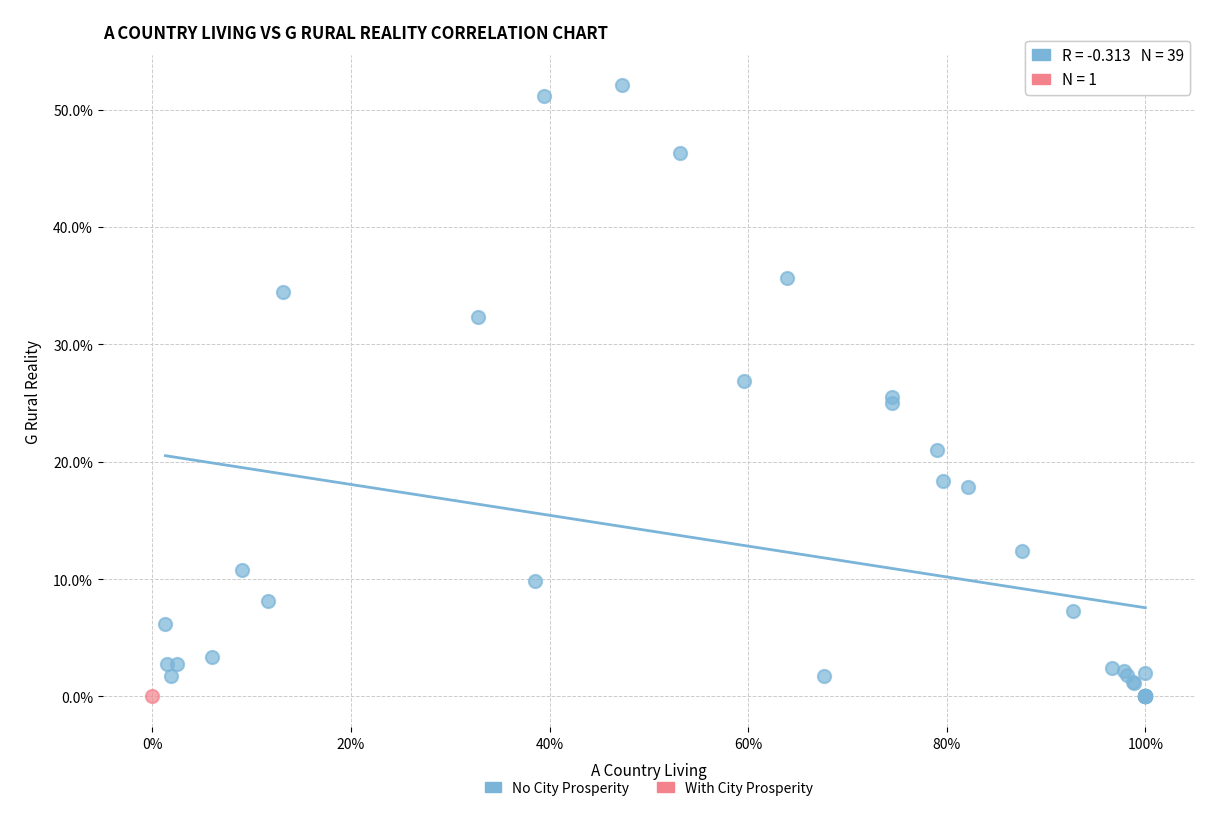

What are all the series names shown in the legend?

No City Prosperity, With City Prosperity